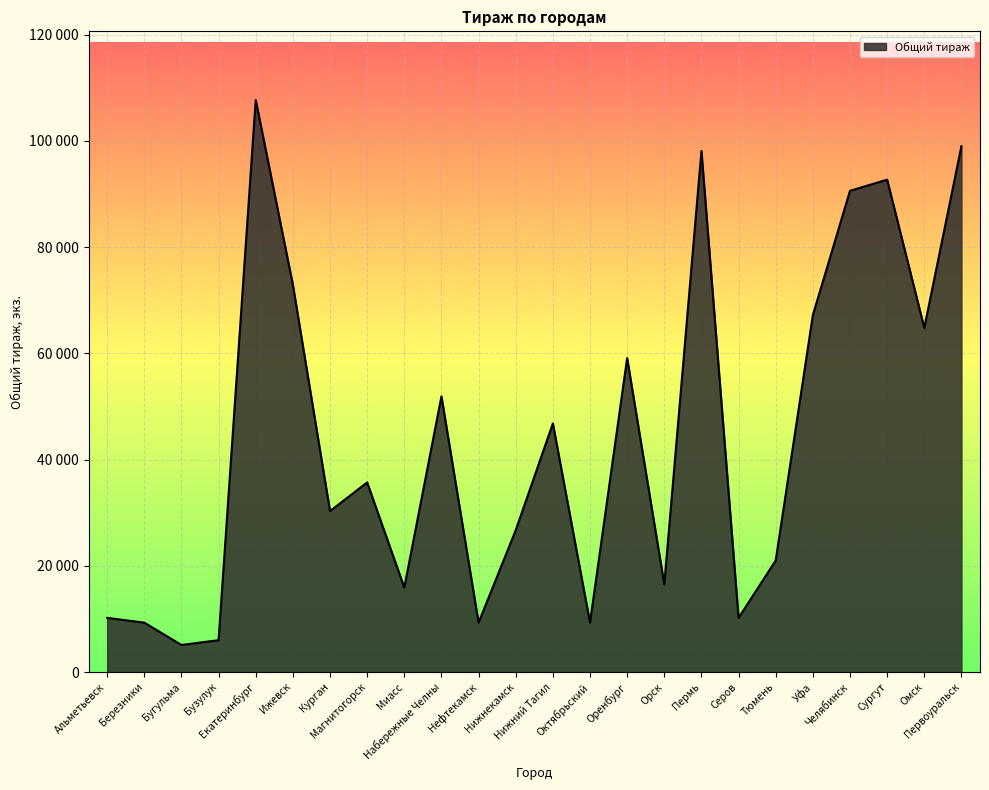

What position from the left is Омск?

23